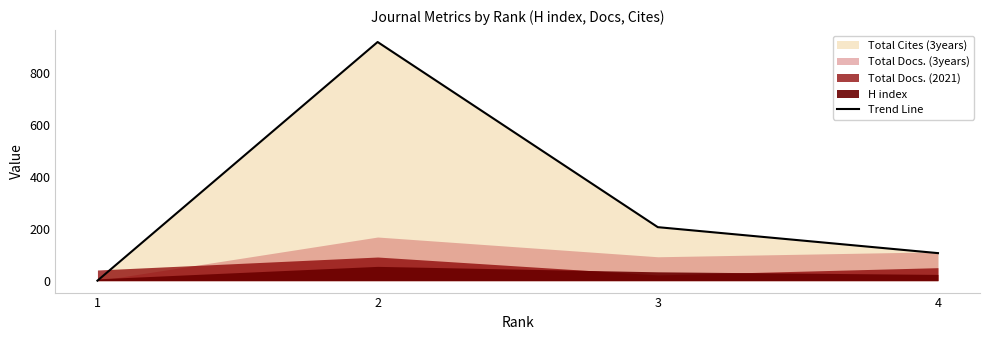

True or false: there are more than 2 points higher than both neighbors.

False